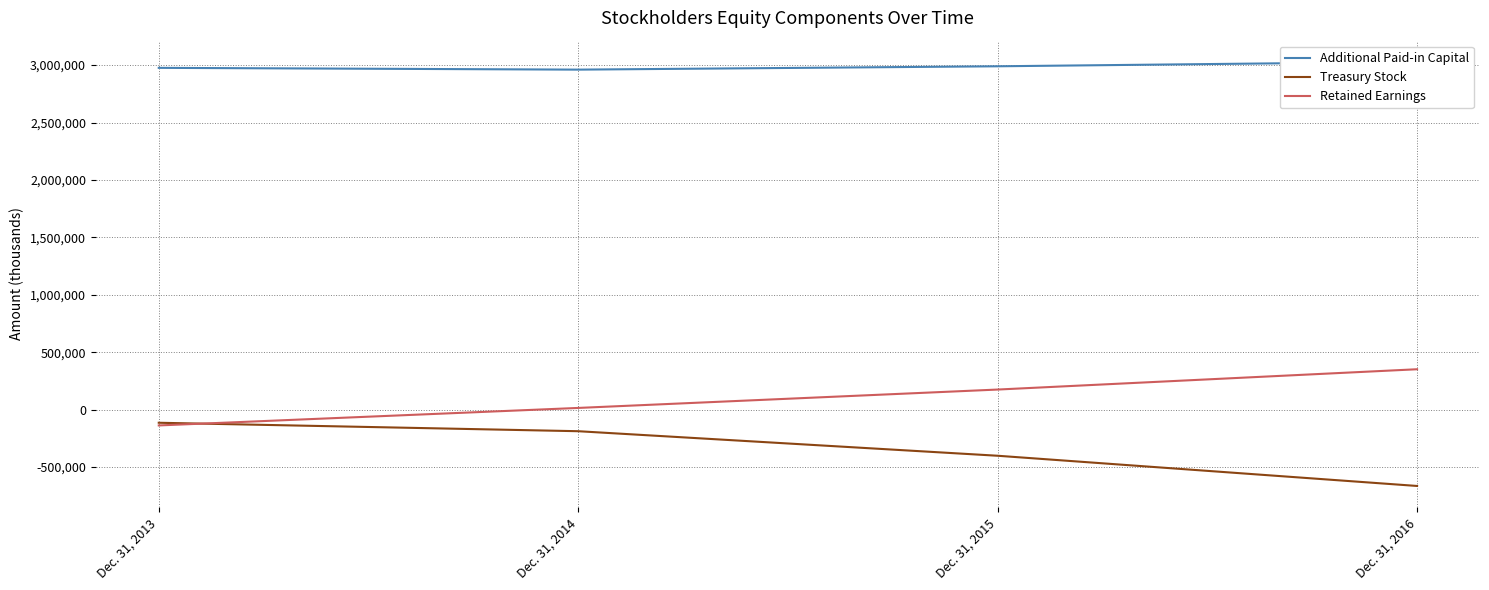

In Additional Paid-in Capital, how many points are lower than both neighbors (excluding endpoints)?

1